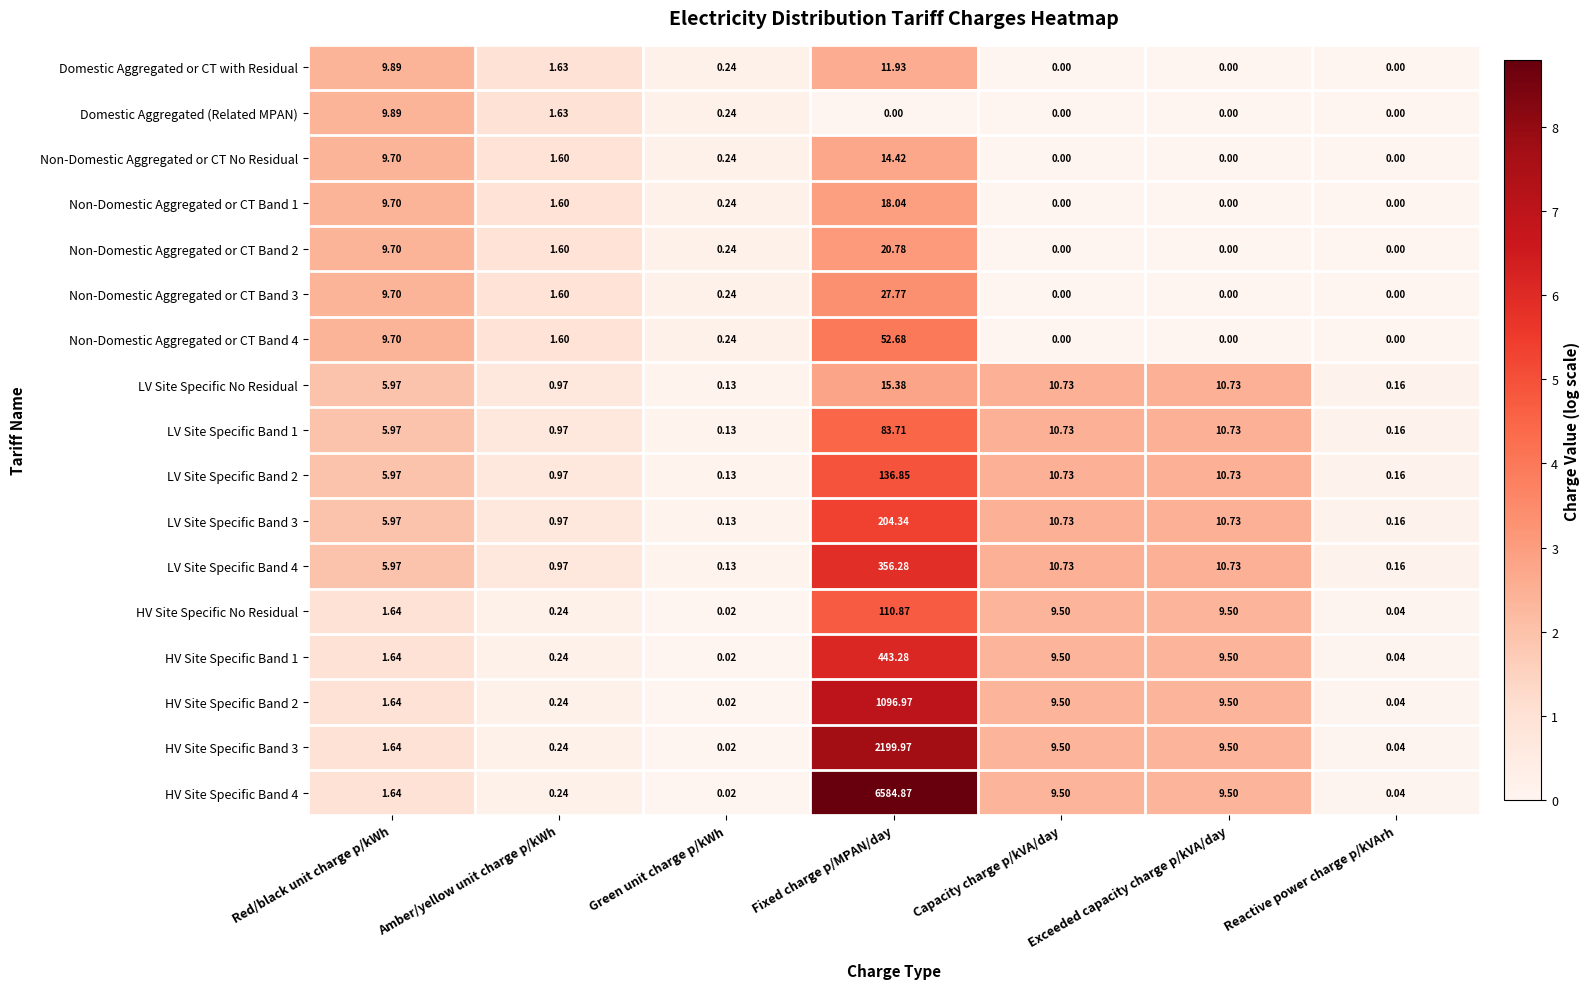

At which label does HV Site Specific No Residual reach its peak?

Fixed charge p/MPAN/day